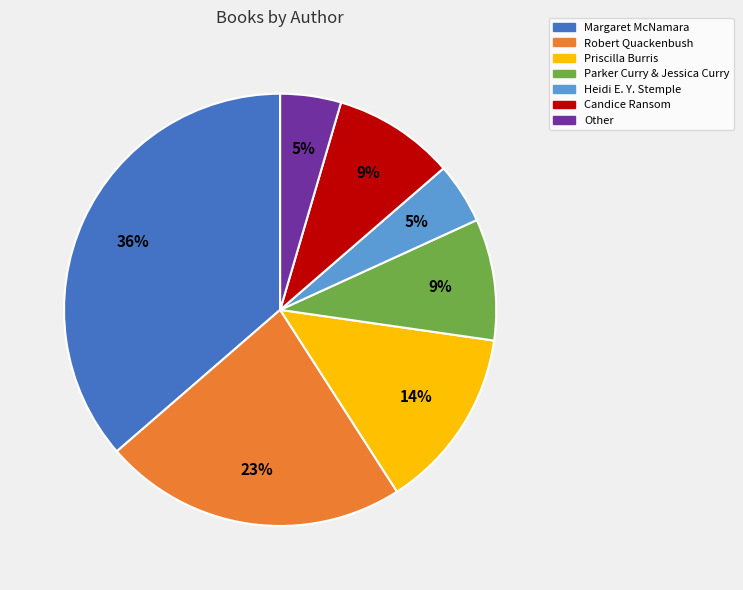

Is Robert Quackenbush the majority of the pie?

No